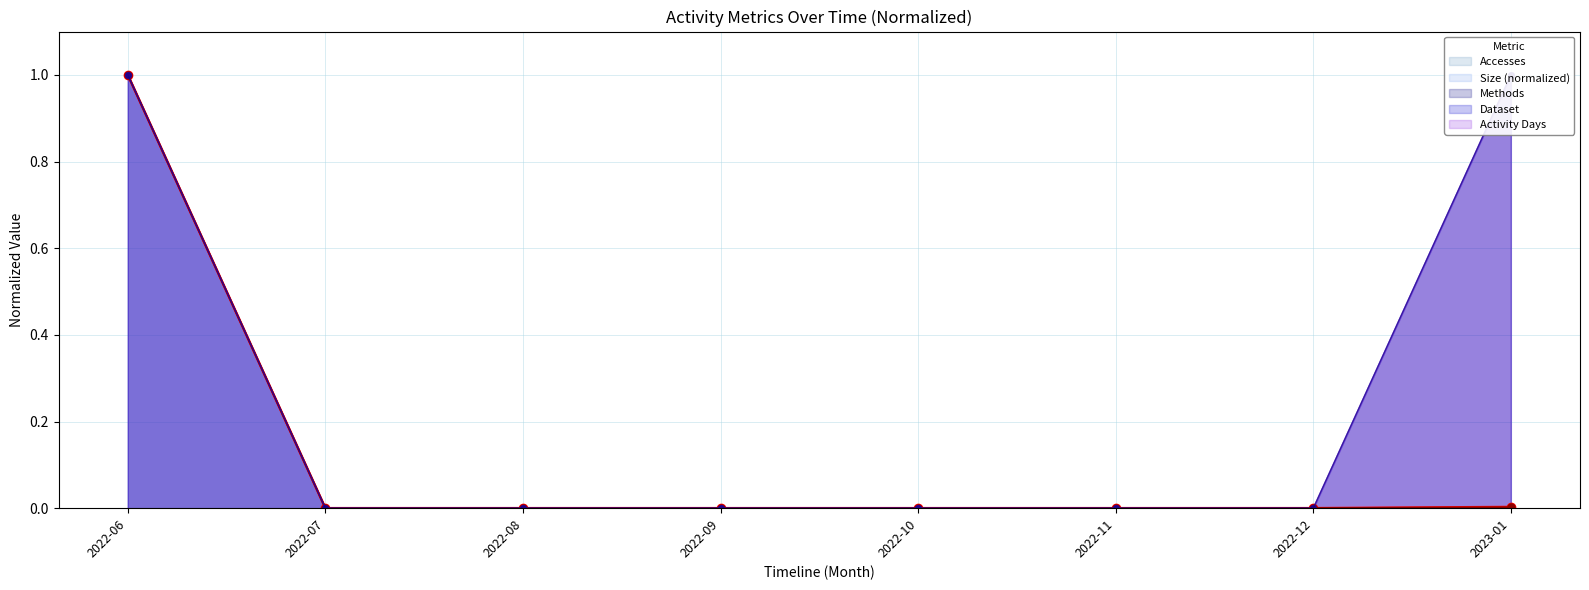

What is the label of the 5th point from the left?

2022-10